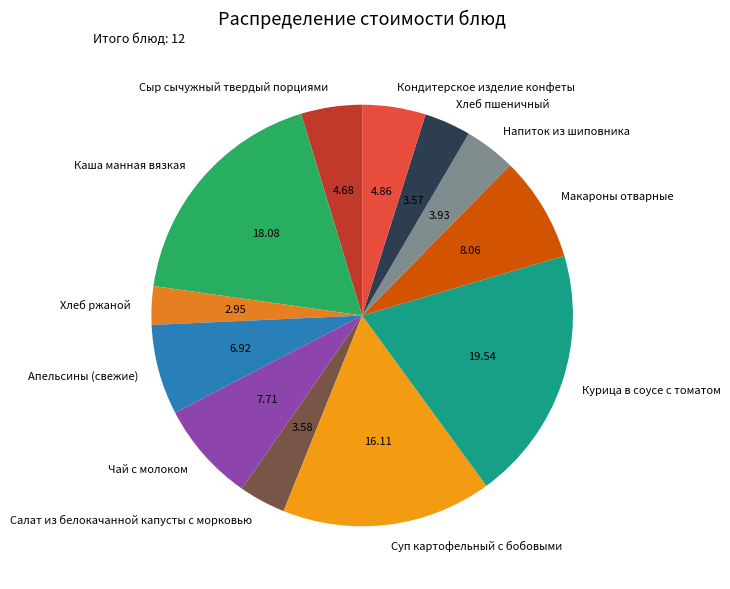

Combined, do Каша манная вязкая and Апельсины (свежие) account for over 50%?

No